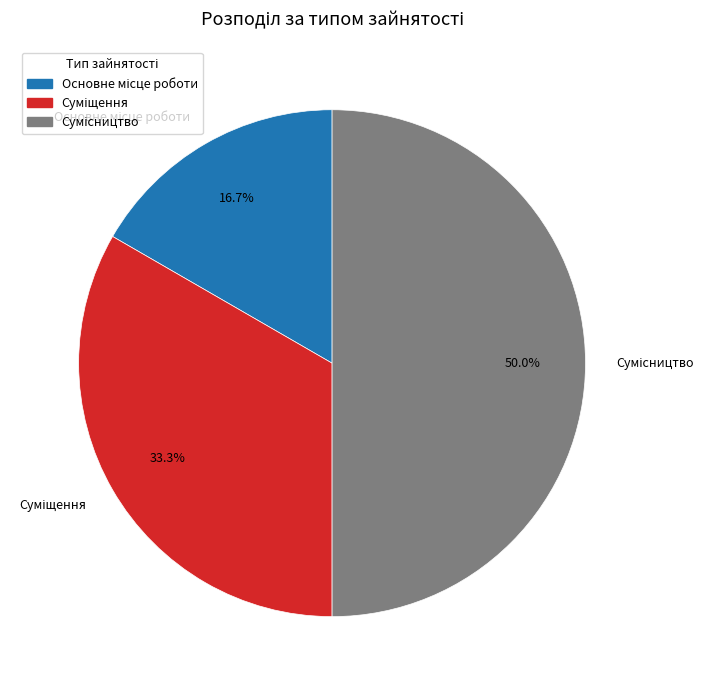

To the nearest percent, what percentage of the pie is Сумісництво?

50%